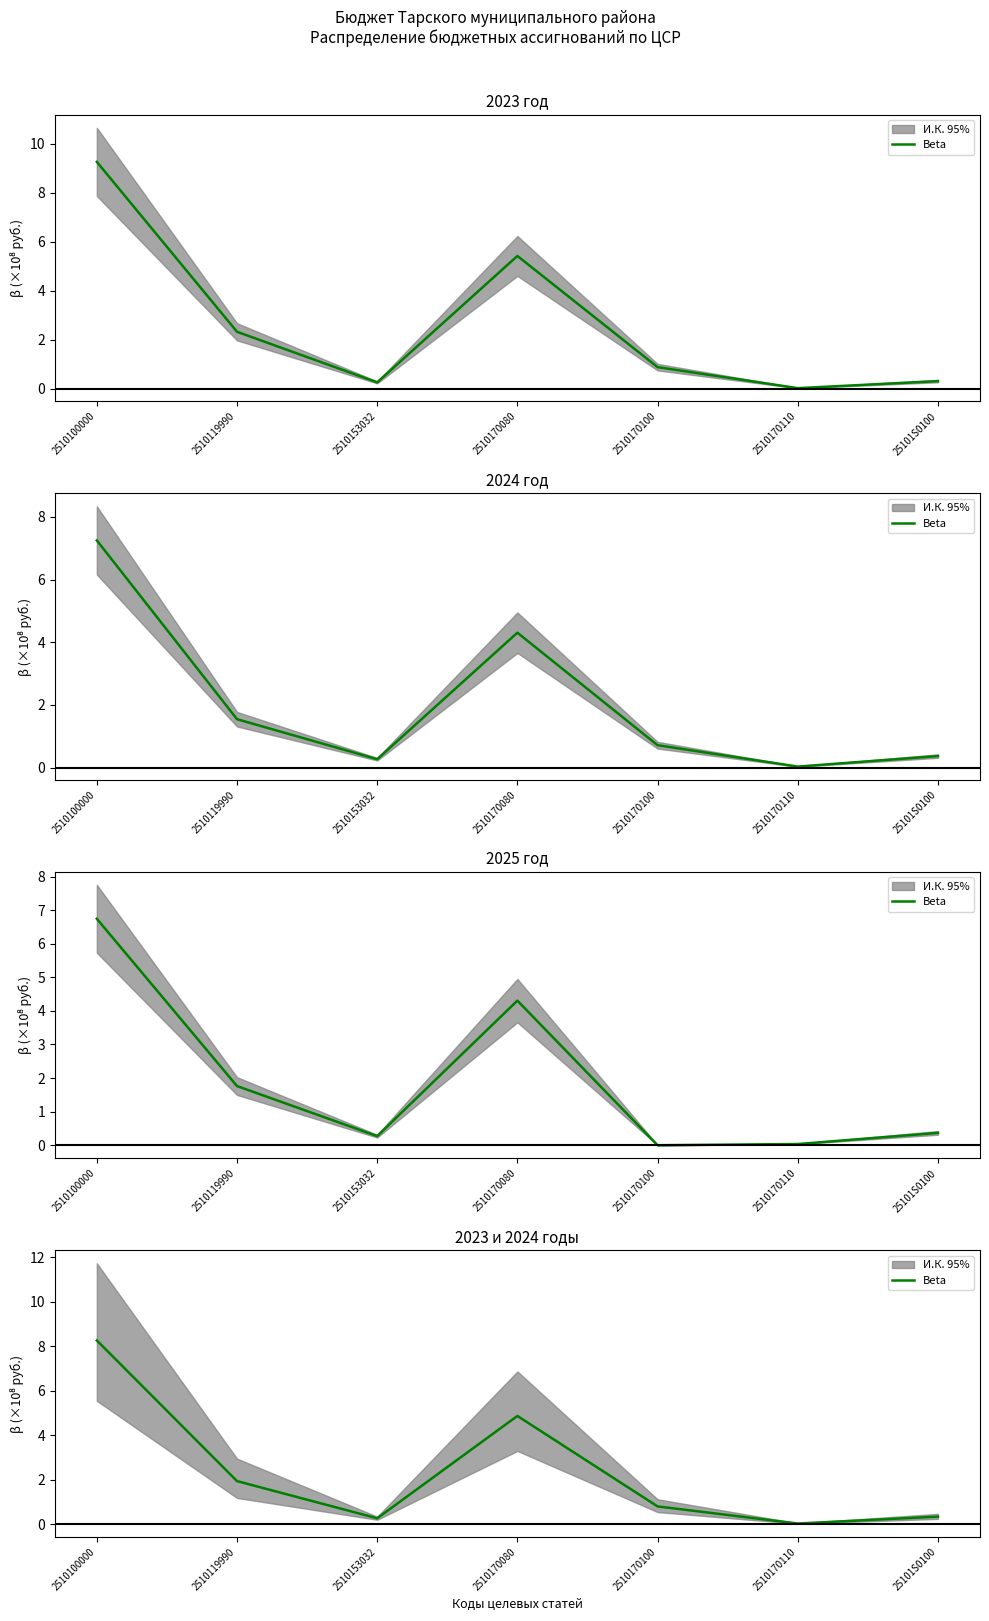

What position from the right is 2510119990?

6